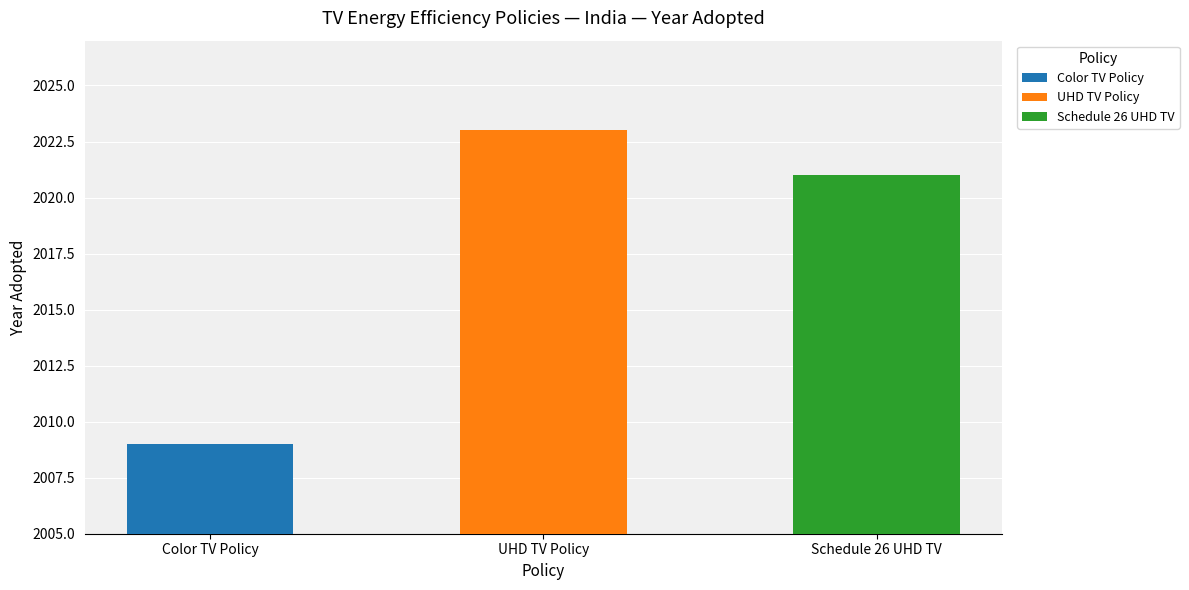

Reading left to right, list all the values displayed in this chart.

2009	2023	2021